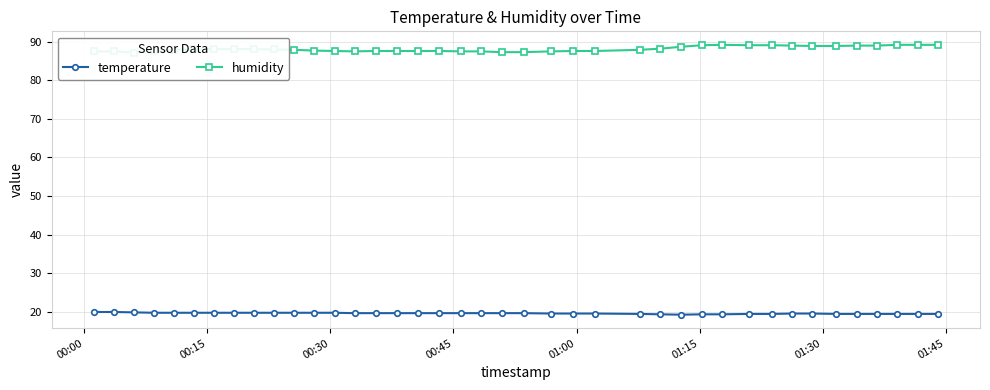

What is the value of the humidity point at the 37th from the left?

89.0